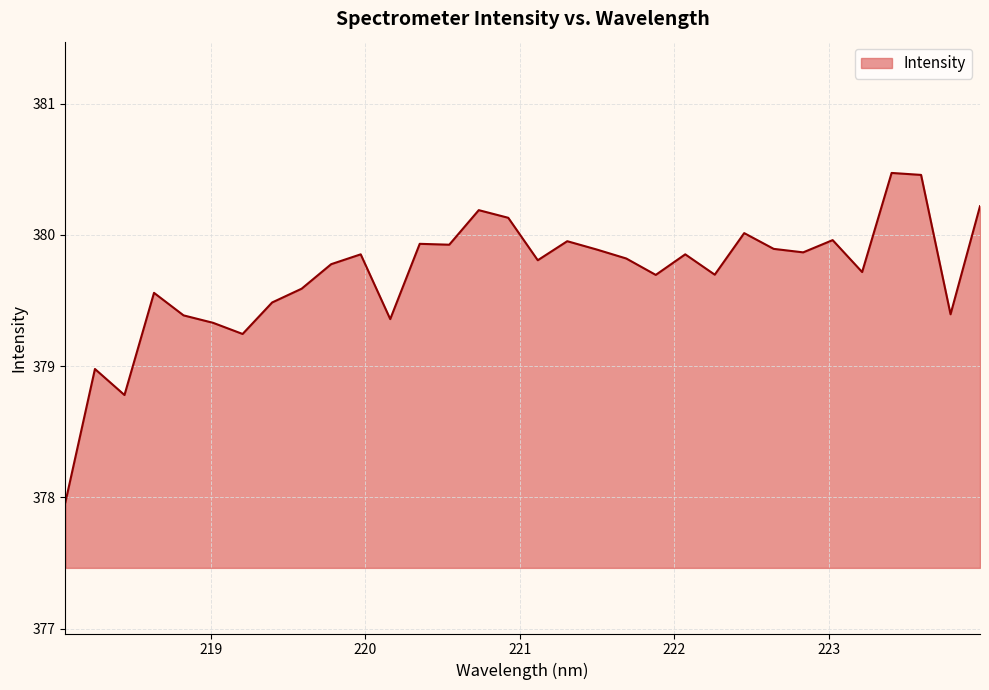

What is the maximum value shown in the chart?

380.5